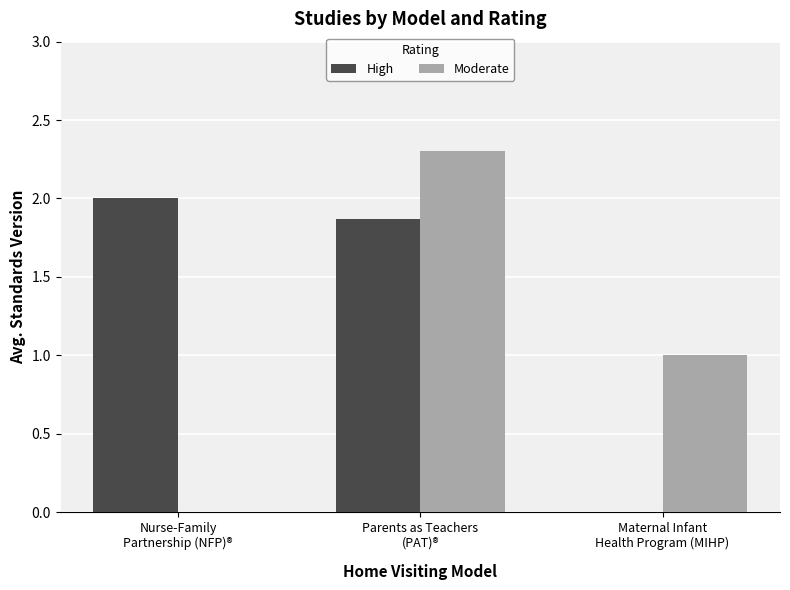

Which series has the widest spread of values?

Moderate